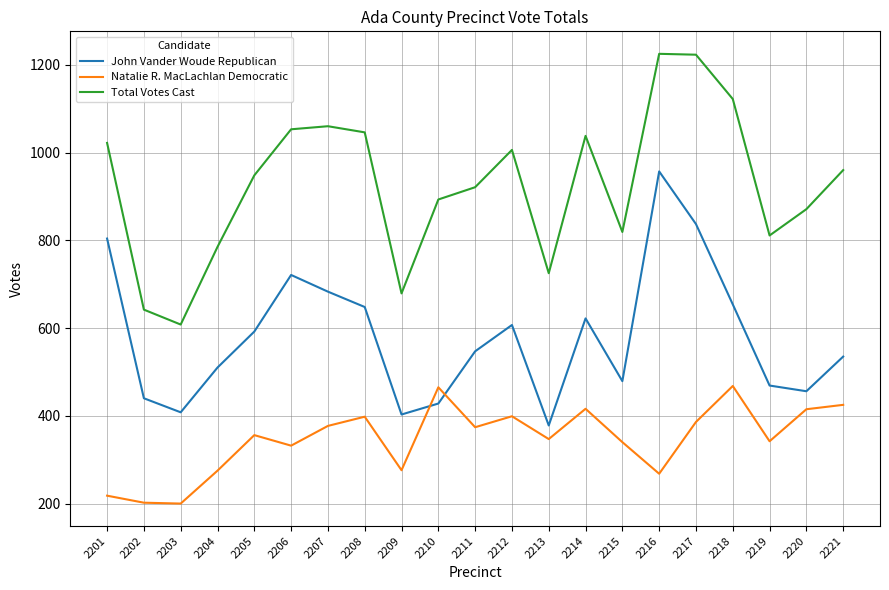

How many distinct data groups are displayed?

3